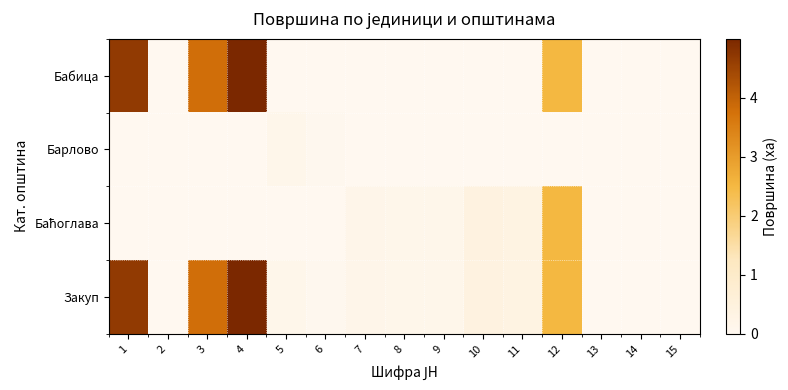

Which series has the largest total across all categories?

Закуп